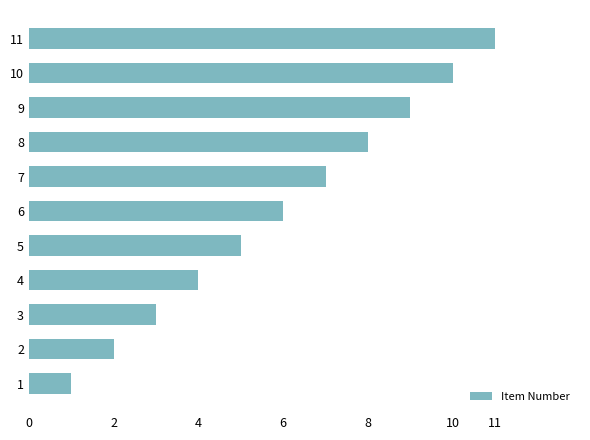

List the labels in order of value, smallest first.

1, 2, 3, 4, 5, 6, 7, 8, 9, 10, 11